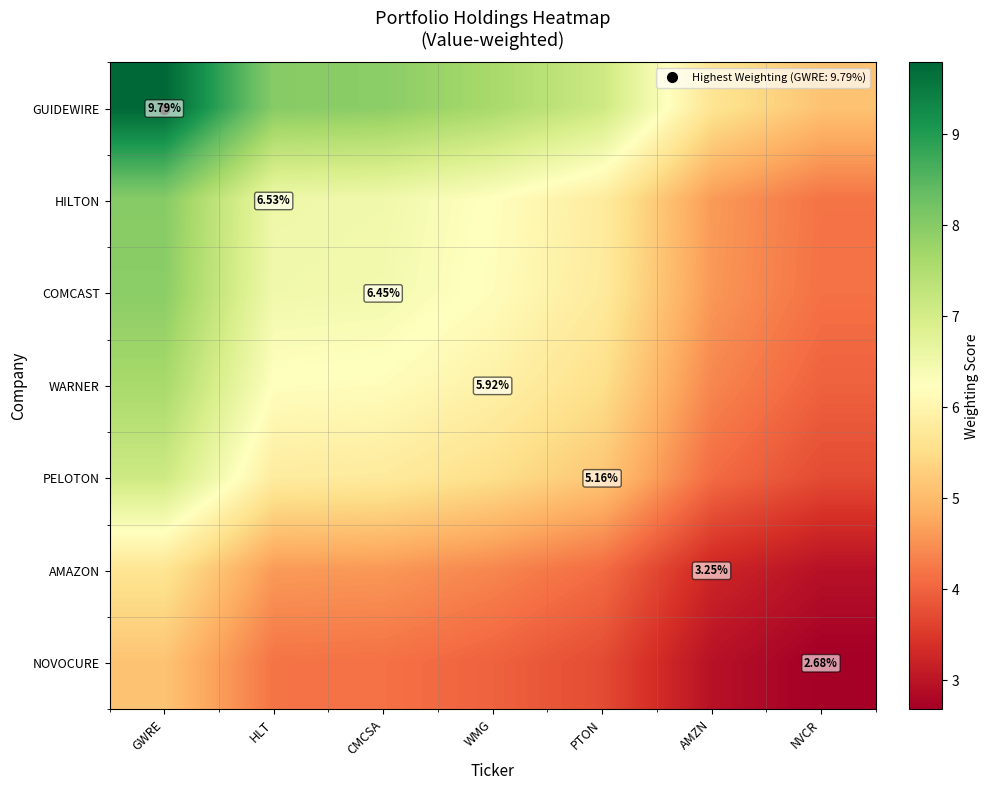

How many series are shown in this chart?

7